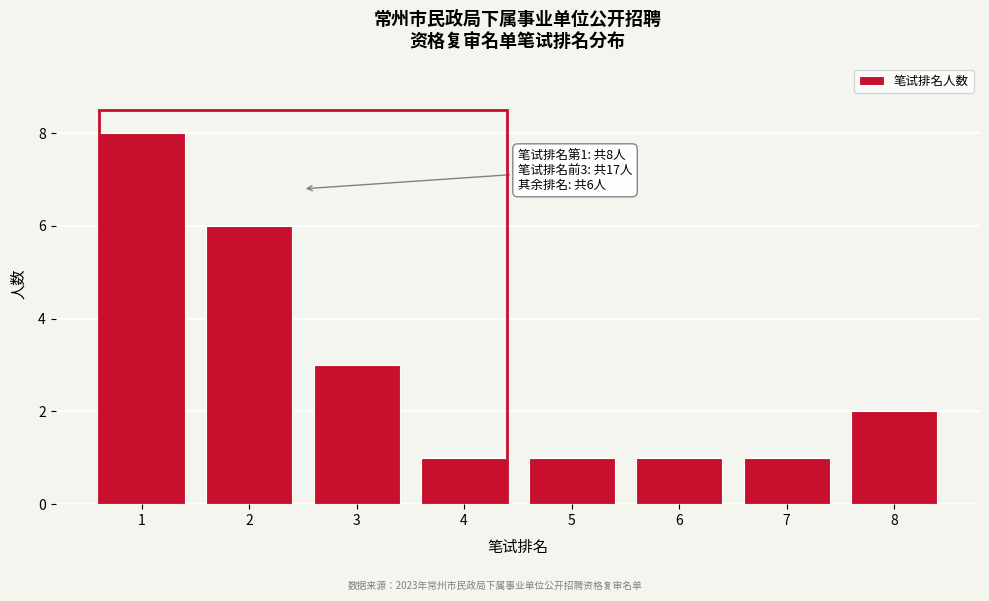

Reading left to right, extract all data points from this chart.

8	6	3	1	1	1	1	2